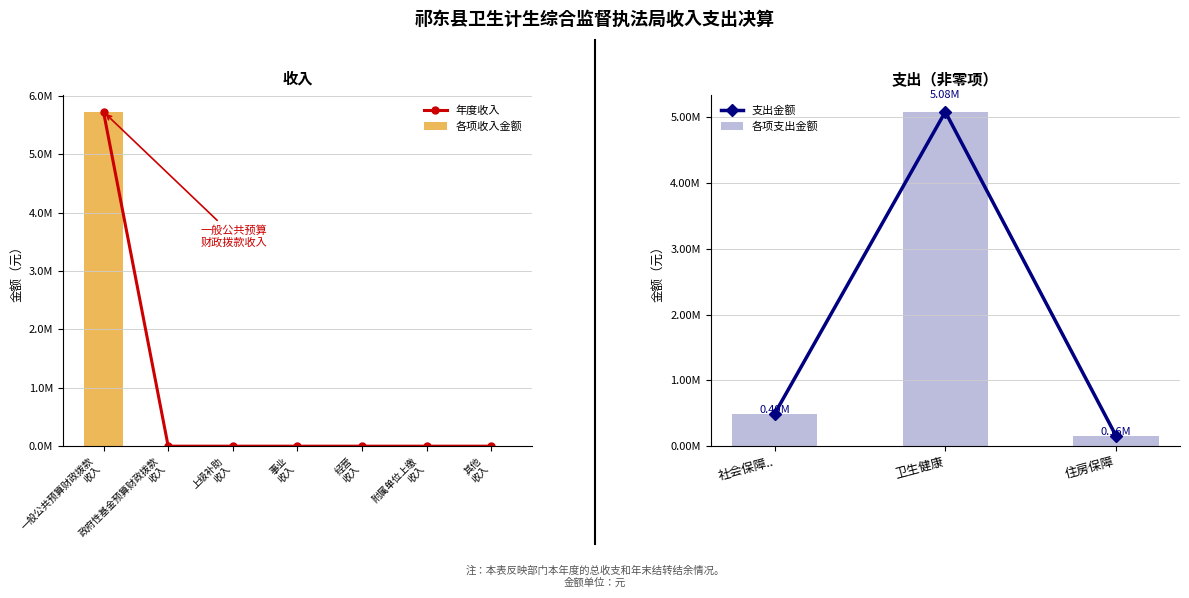

Read the value at 社会保障...

491000.0